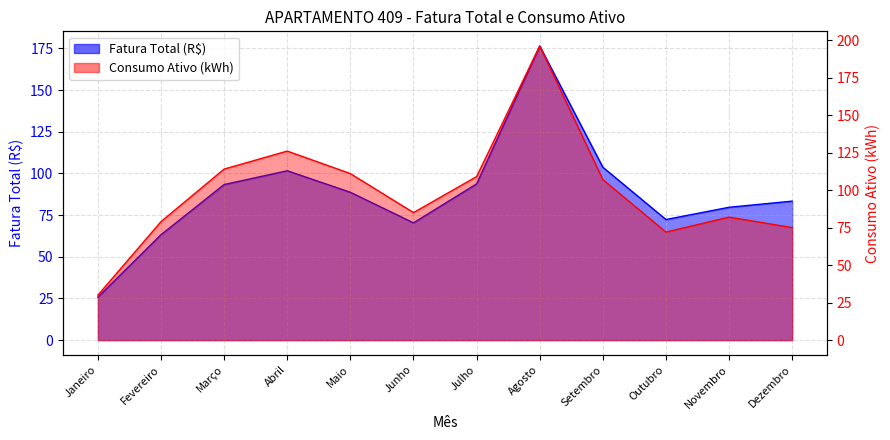

What is the spread (max minus min) of values at Outubro?

0.4